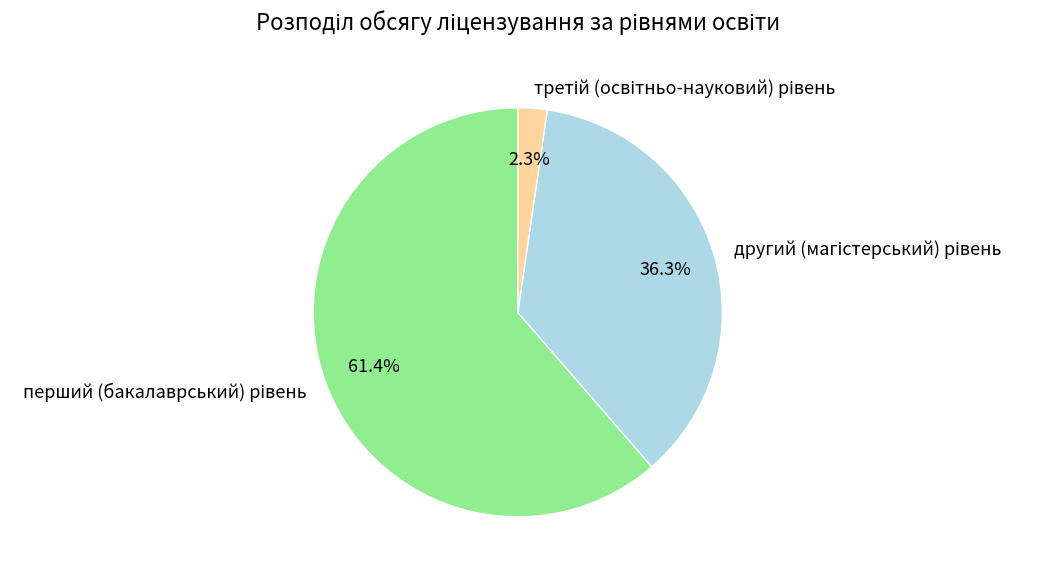

Is there any slice that represents more than half of the pie?

Yes